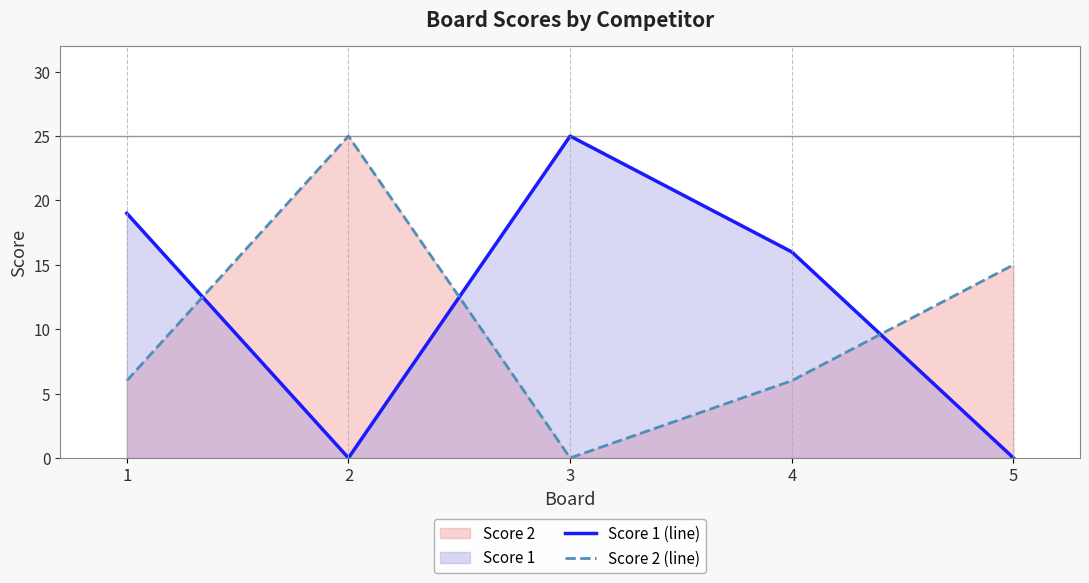

Reading left to right, list all the values displayed in this chart.

Score 1 (line): 19	0	25	16	0
Score 2 (line): 6	25	0	6	15